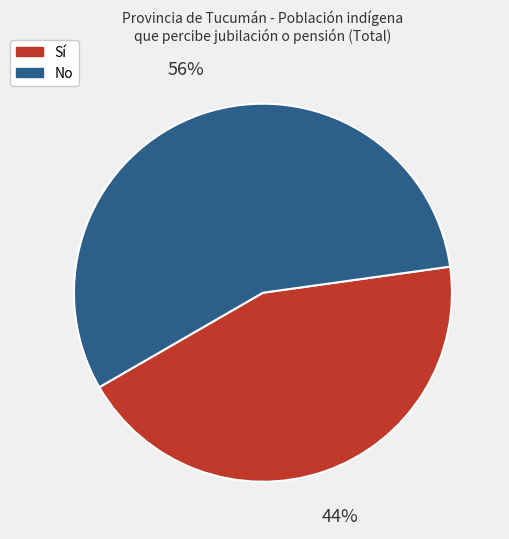

To the nearest percent, what is the average slice percentage?

50%